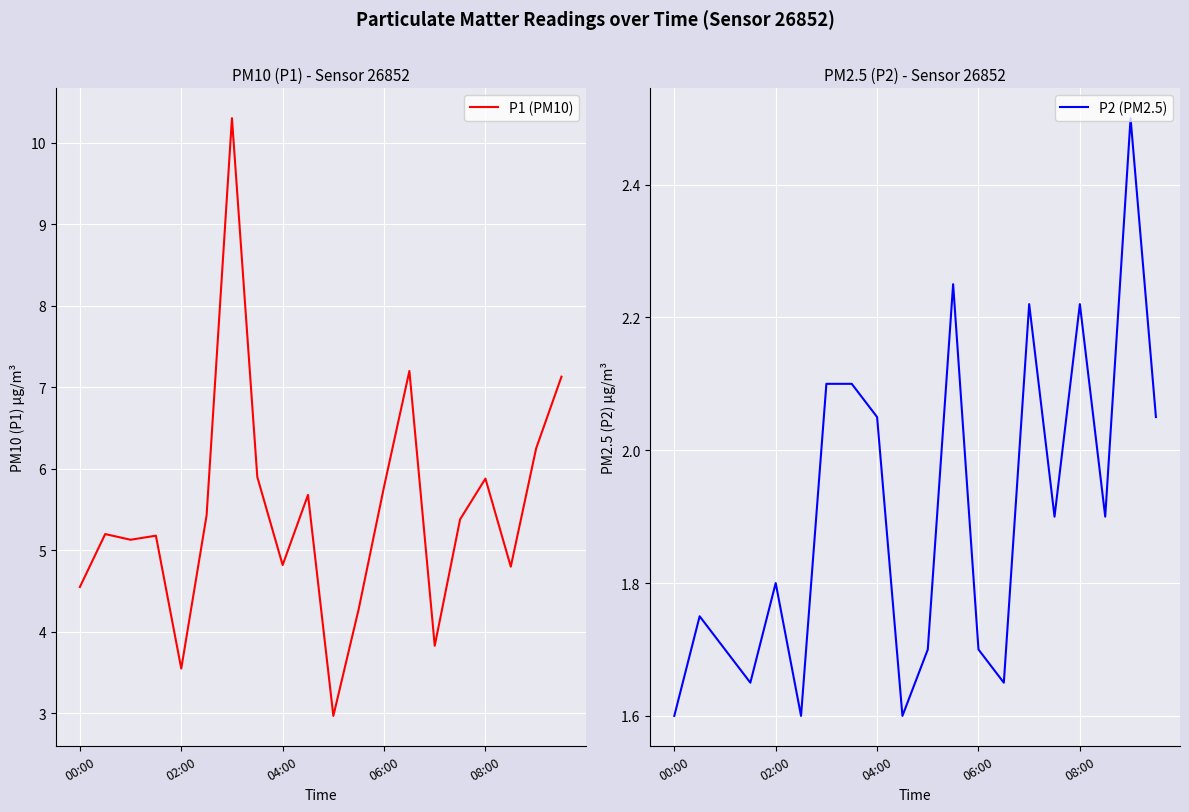

Rank the series at 6 from highest to lowest value.

P1 (PM10), P2 (PM2.5)